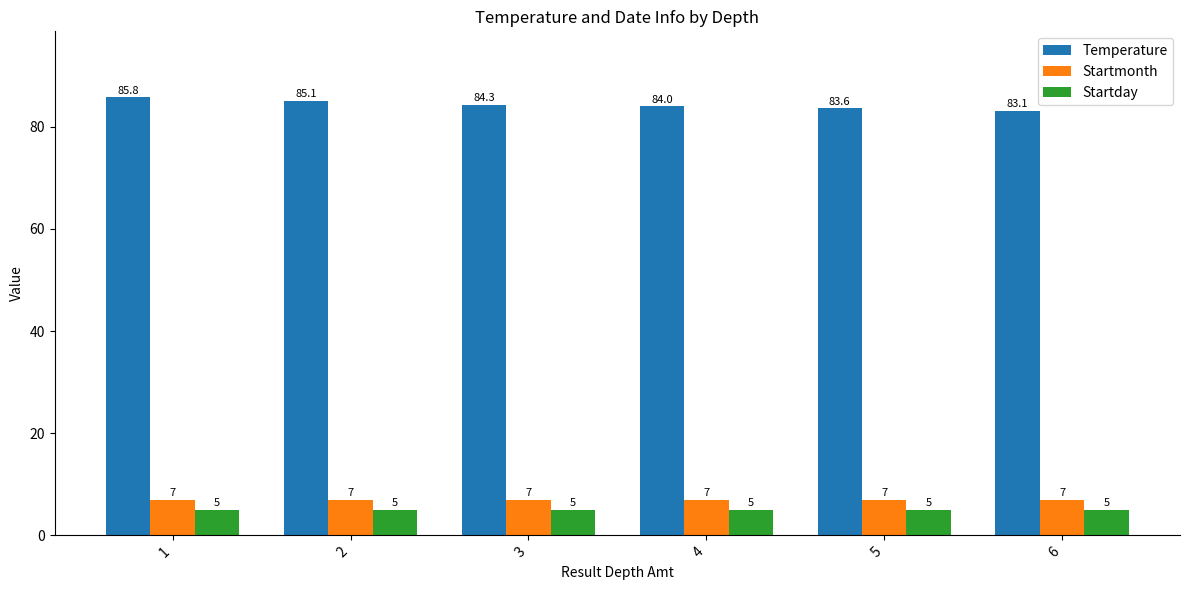

Which series has the largest total across all categories?

Temperature